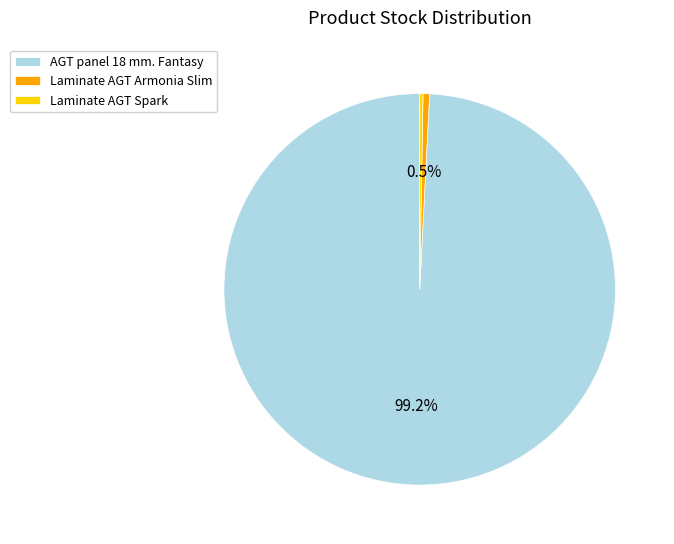

Which slice is the largest?

AGT panel 18 mm. Fantasy